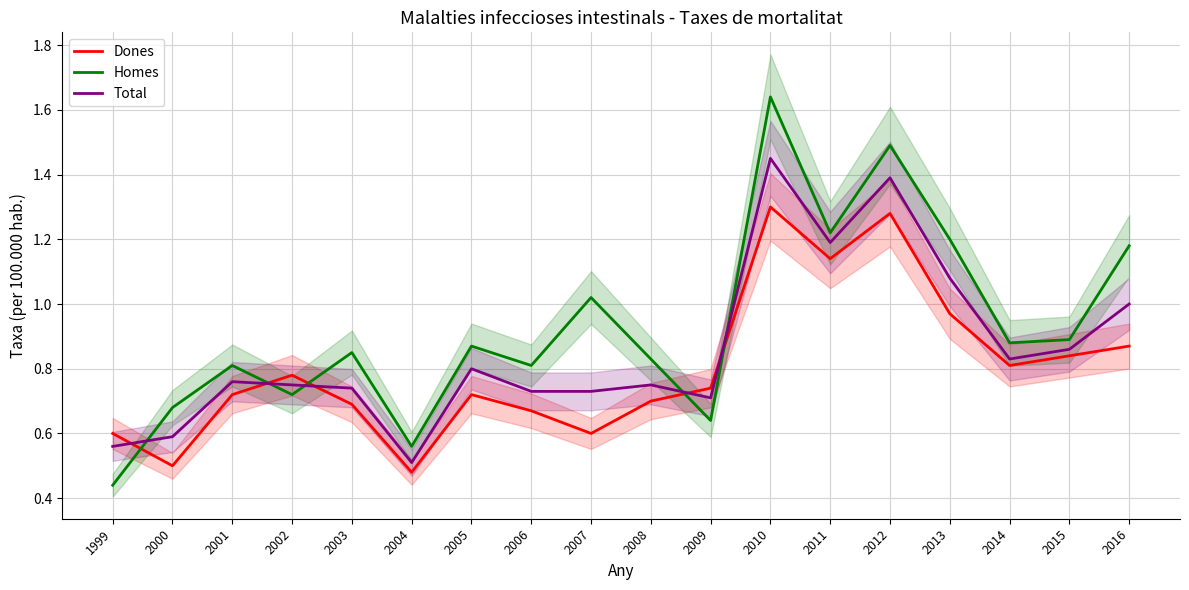

What is the lowest value of the Dones series?

0.5